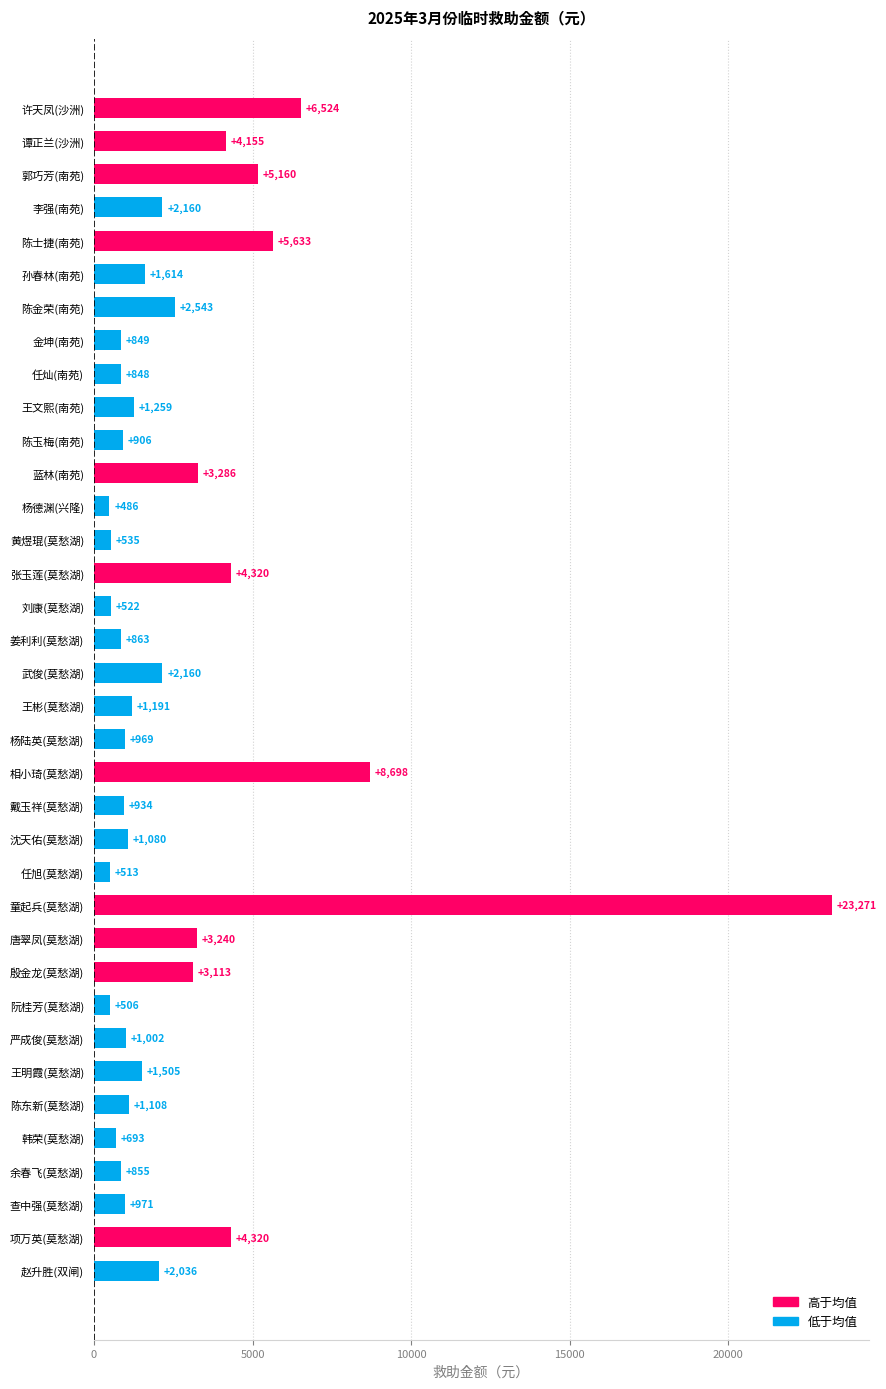

Does the chart contain any negative values?

No